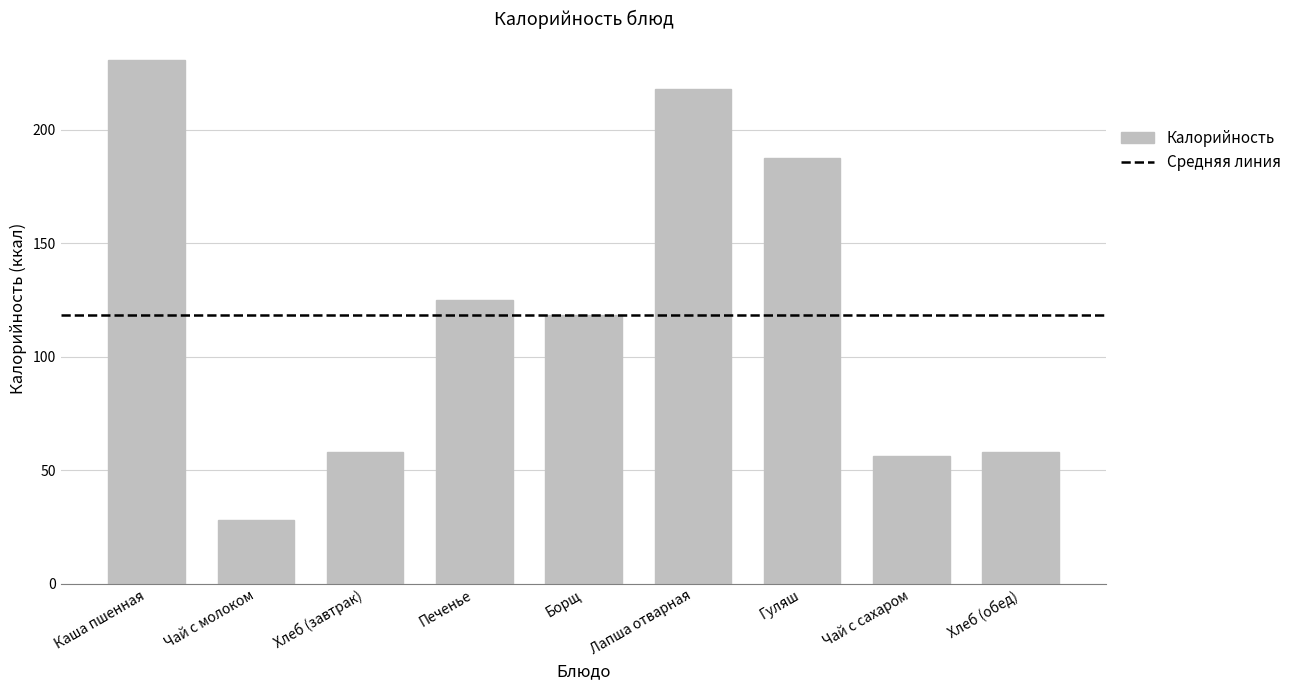

Which label corresponds to the largest value in the chart?

Каша пшенная